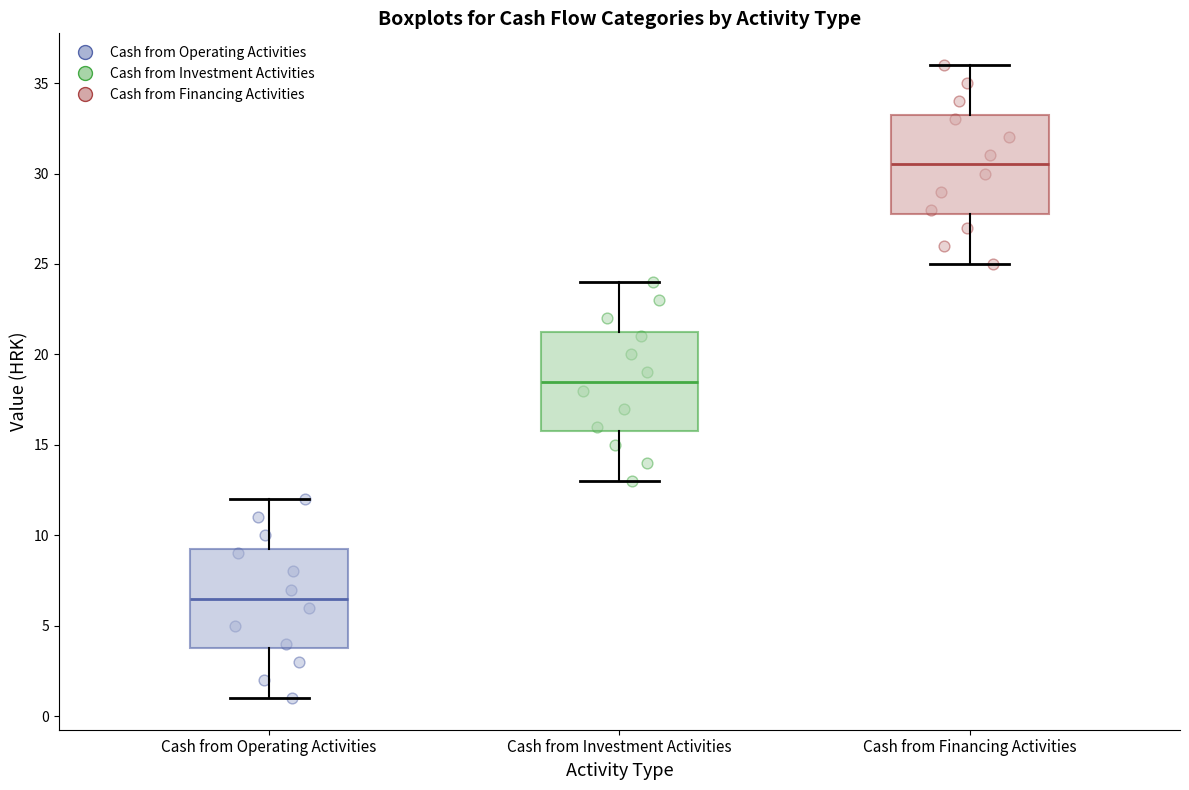

Where is the lower edge of the box for Cash from Investment Activities on the y-axis? The values are not printed on the chart, so give them approximately, as read against the axis.

16.0